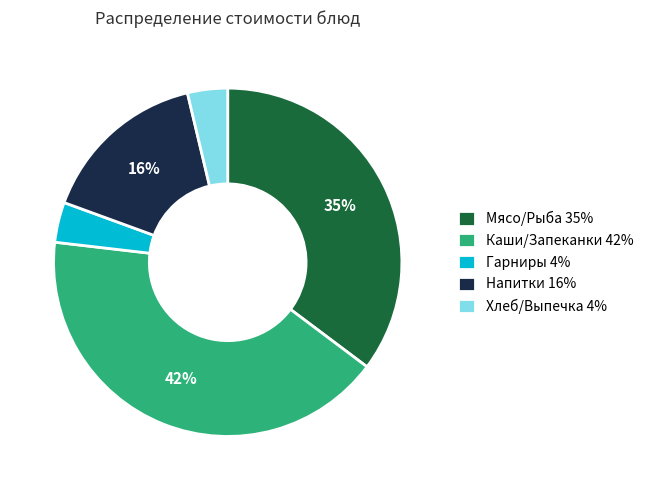

Which category has the biggest portion of the pie?

Каши/Запеканки 42%